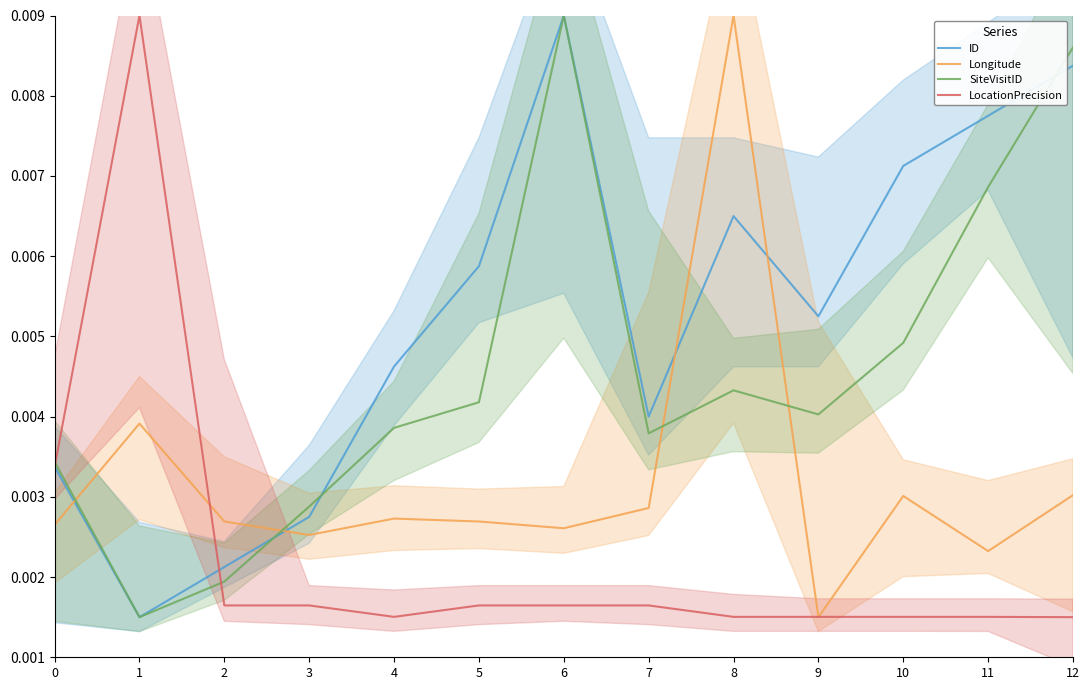

After their last crossing, which series has the higher values: Longitude or ID?

ID